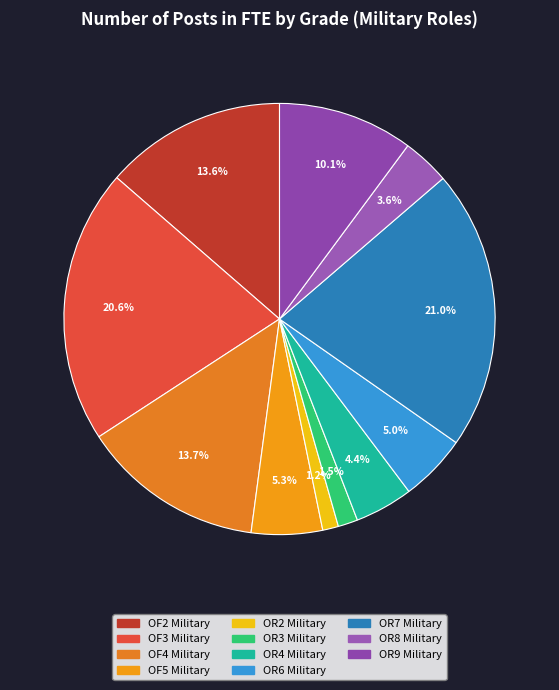

Does OR9 Military account for over 50% of the chart?

No